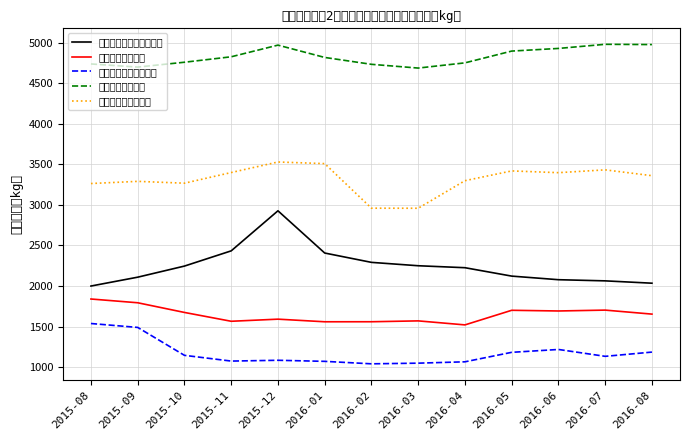

True or false: ヒレ（加重平均） and ロイン（加重平均） cross at least once.

False